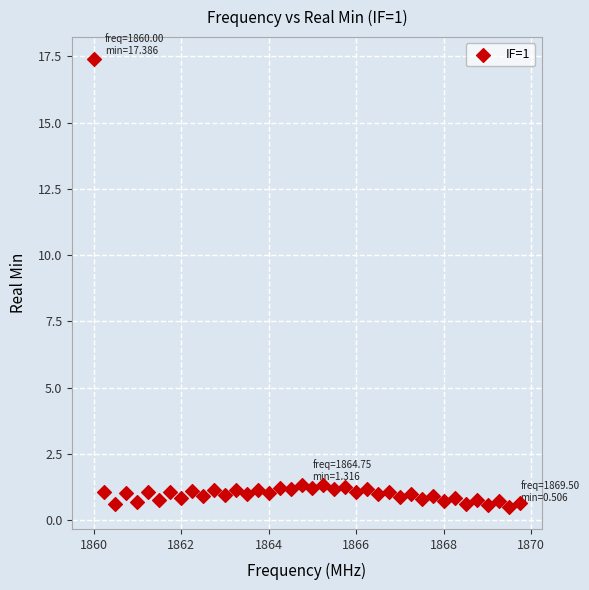

What is the range of X values (max minus min)?

9.8